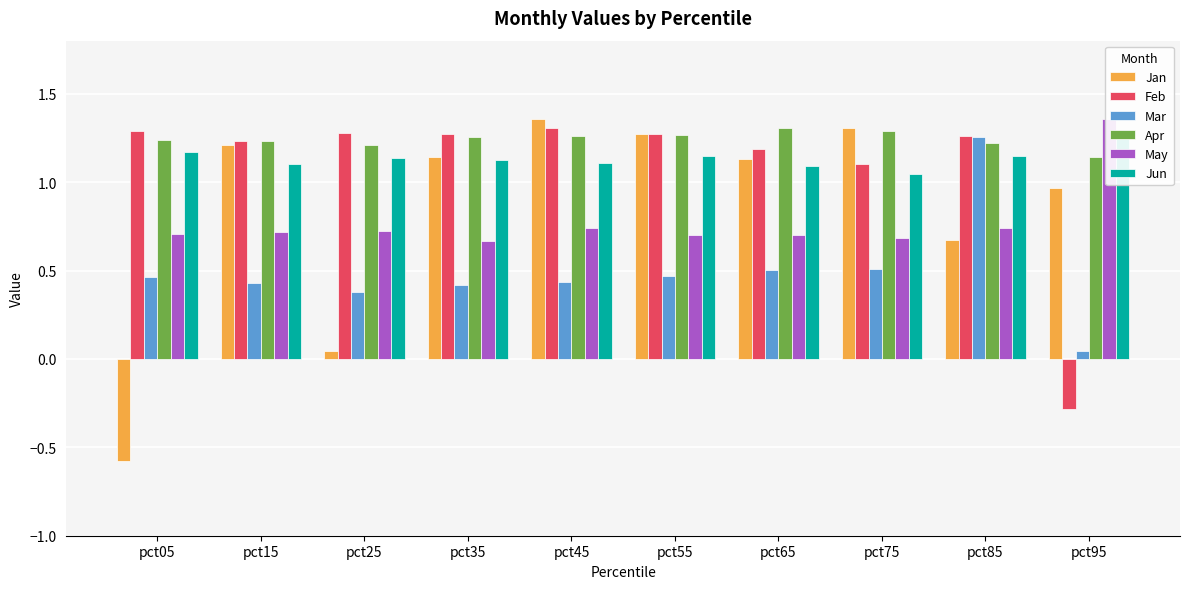

Where is Mar nearest to the value 0?

pct95